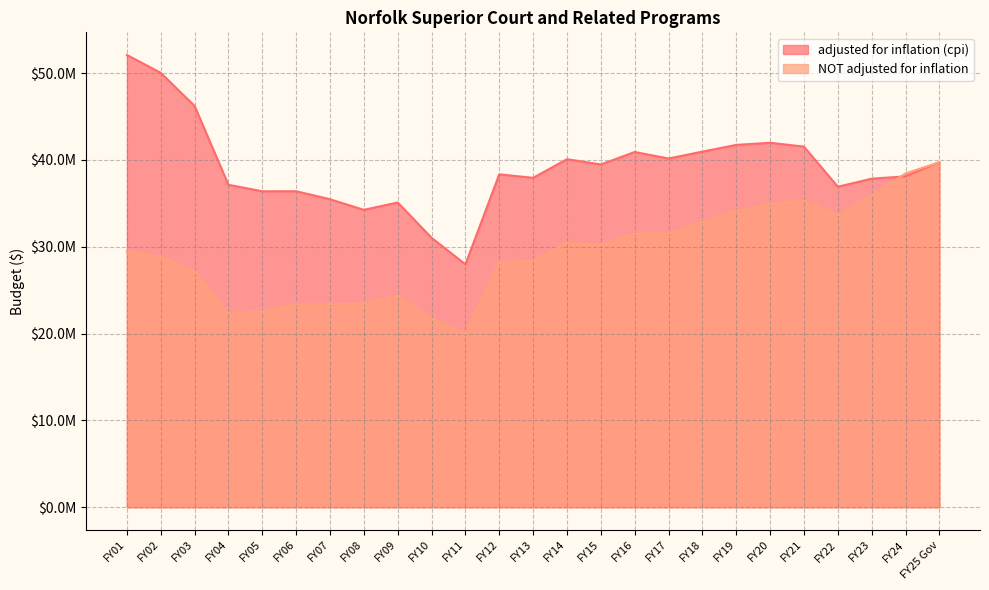

True or false: adjusted for inflation (cpi) and NOT adjusted for inflation cross at least once.

True